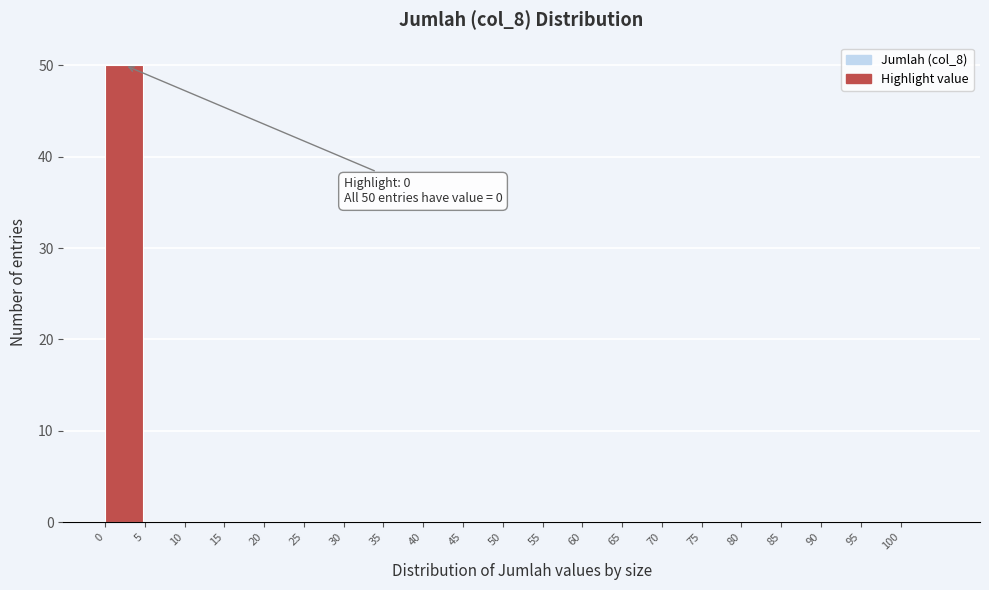

Over which range of the x-axis is the bar tallest?

0 to 5